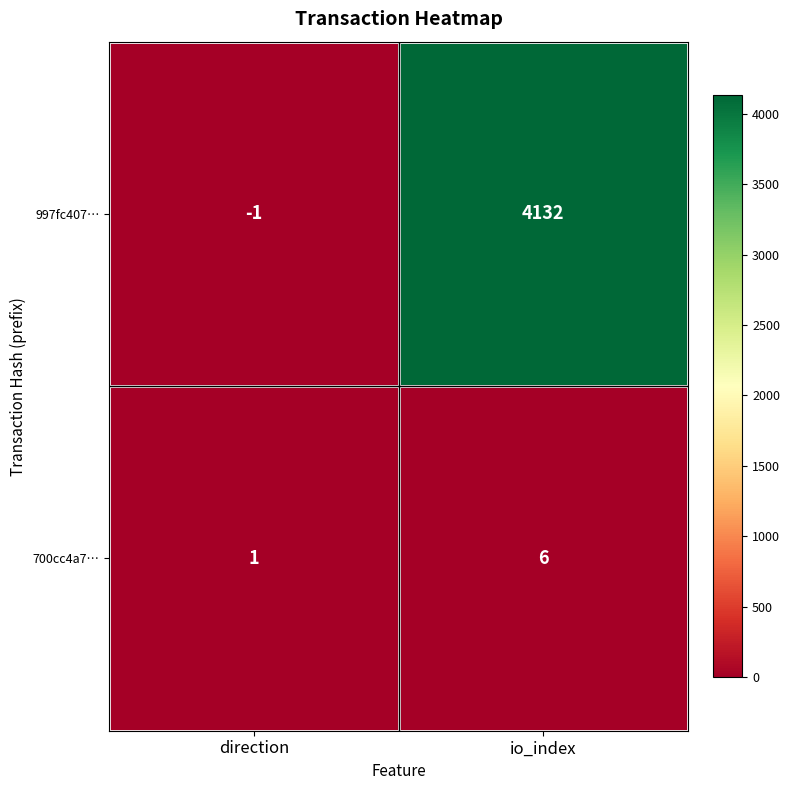

The value of 700cc4a7… at io_index is 10. True or false?

False